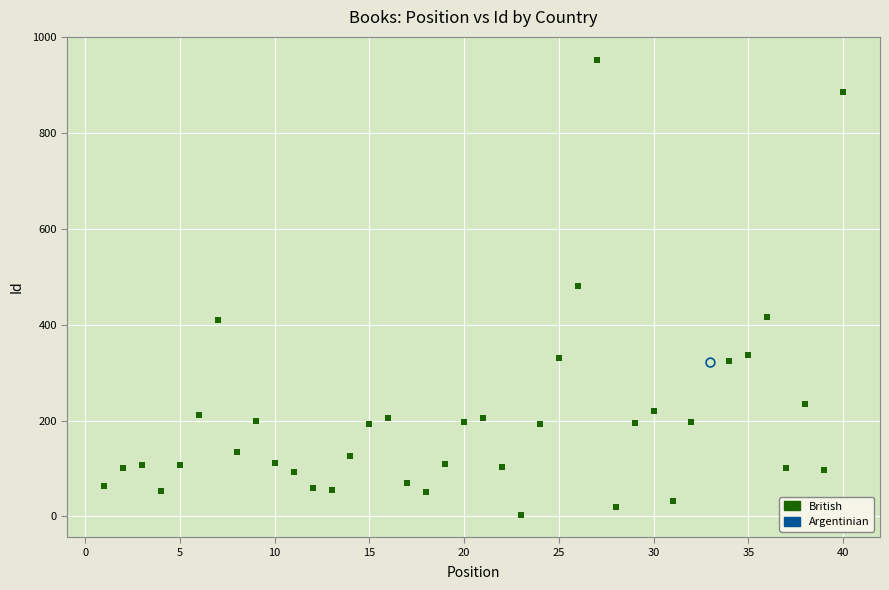

What are all the series names shown in the legend?

British, Argentinian